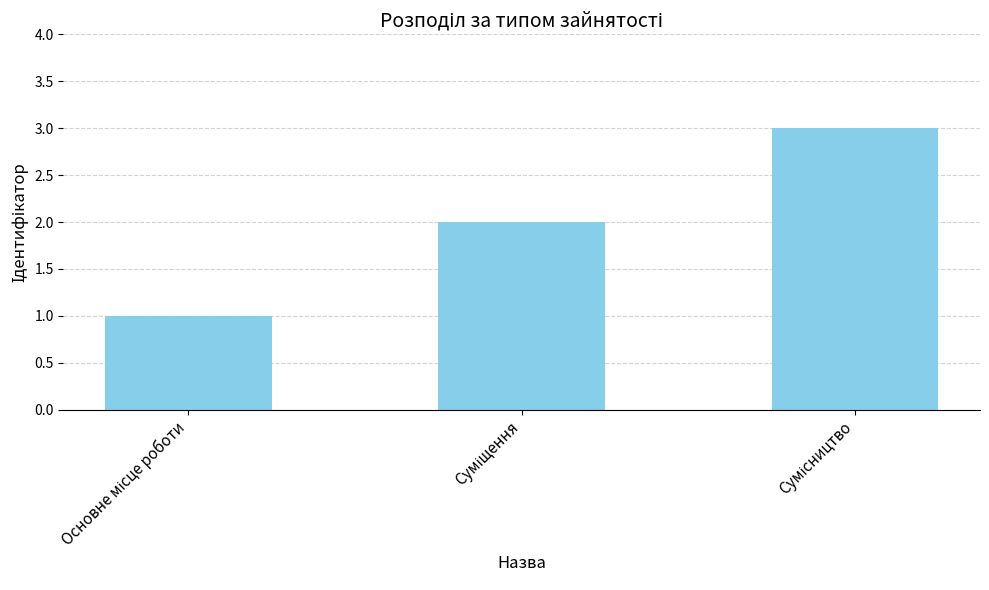

What is the maximum value shown in the chart?

3